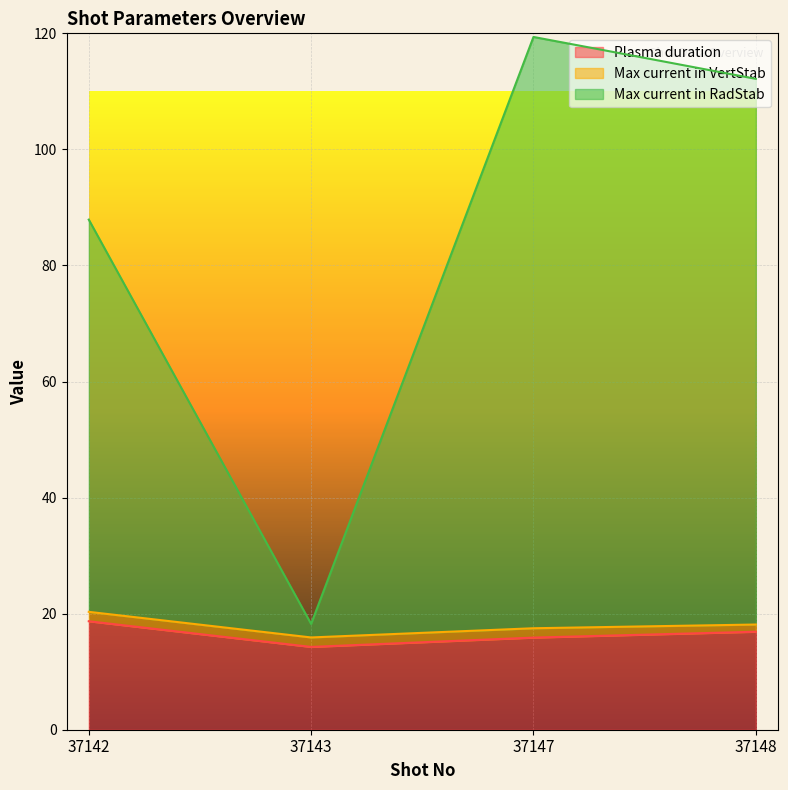

What is the minimum value shown in the chart?

14.3